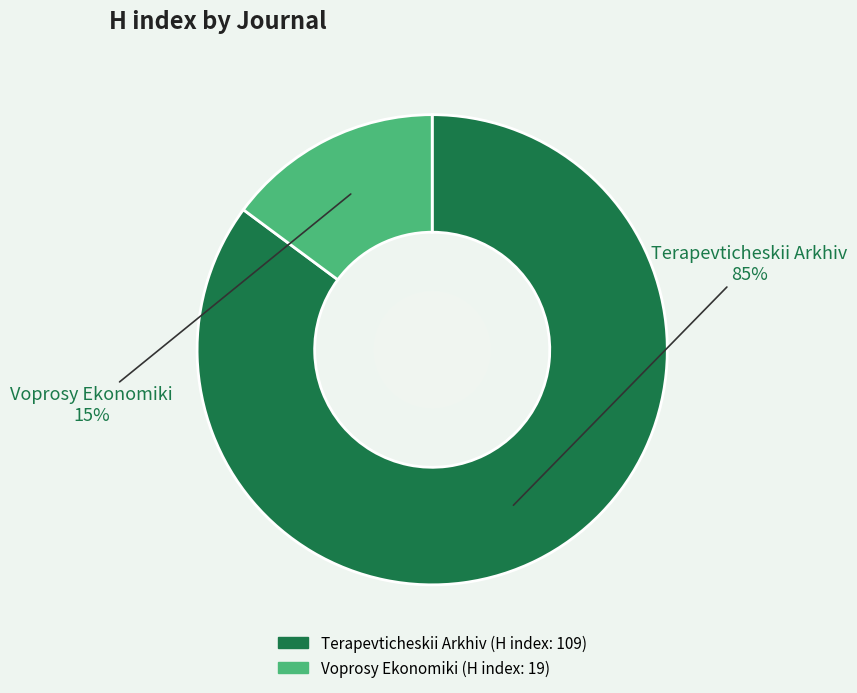

How many slices are in this pie chart?

2